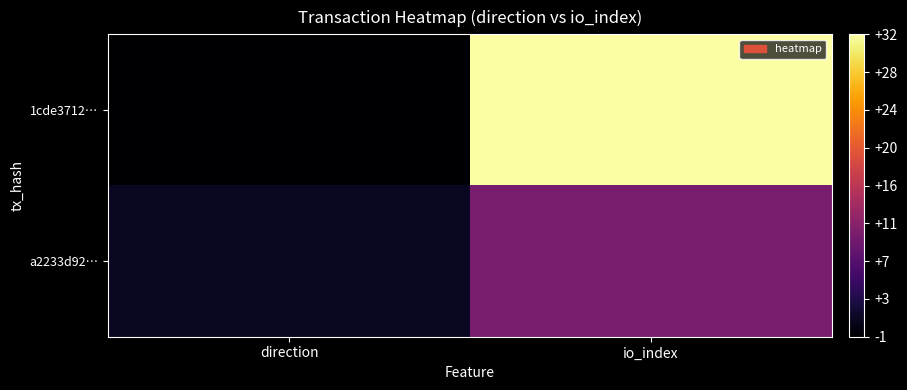

Which series has the largest total across all categories?

1cde3712…